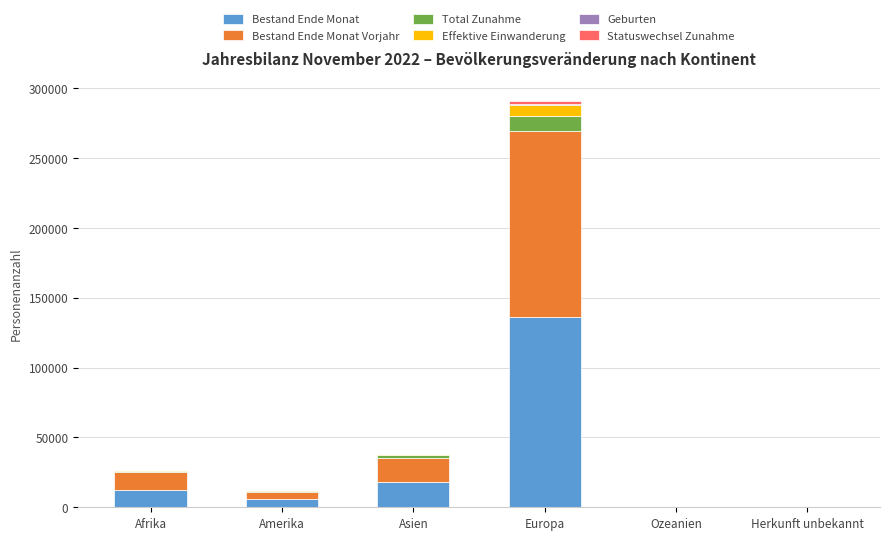

The value of Bestand Ende Monat at Europa is 135935. True or false?

True